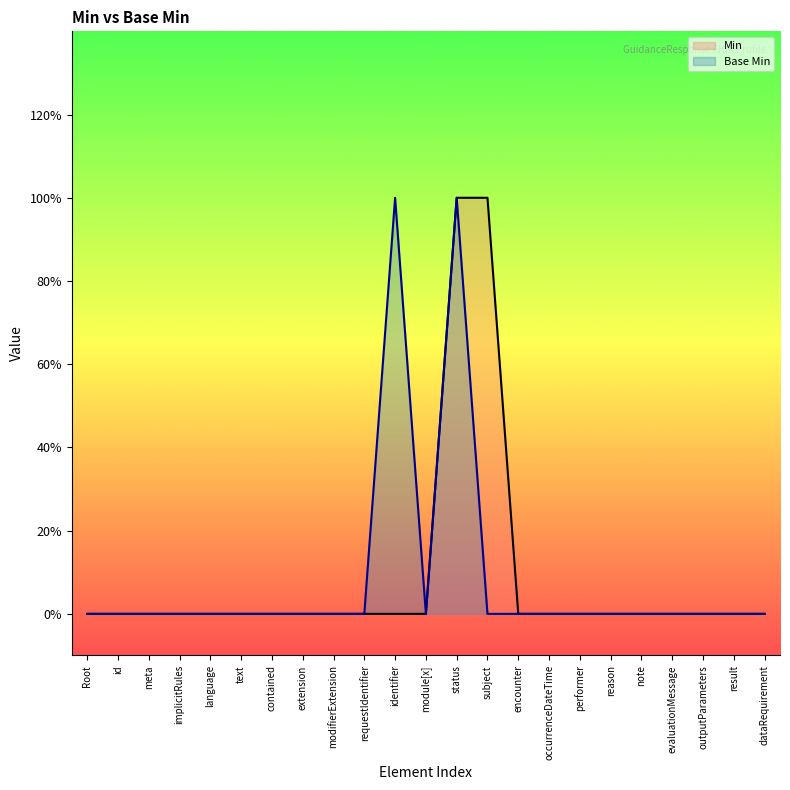

What are all the series names shown in the legend?

Min, Base Min